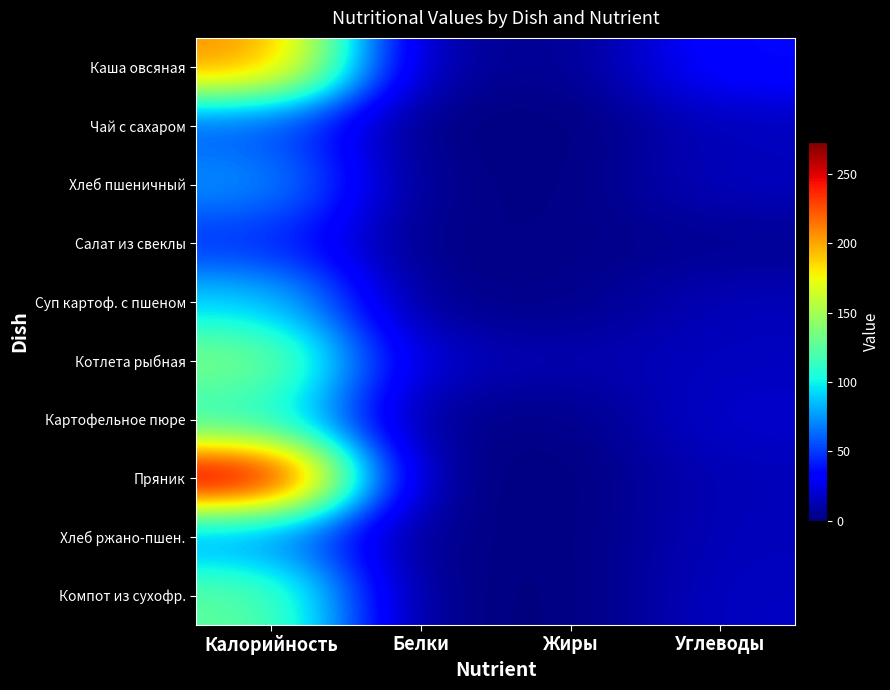

Rank the series by their maximum value, from lowest to highest.

Салат из свеклы, Чай с сахаром, Хлеб ржано-пшен., Хлеб пшеничный, Суп картоф. с пшеном, Картофельное пюре, Компот из сухофр., Котлета рыбная, Каша овсяная, Пряник